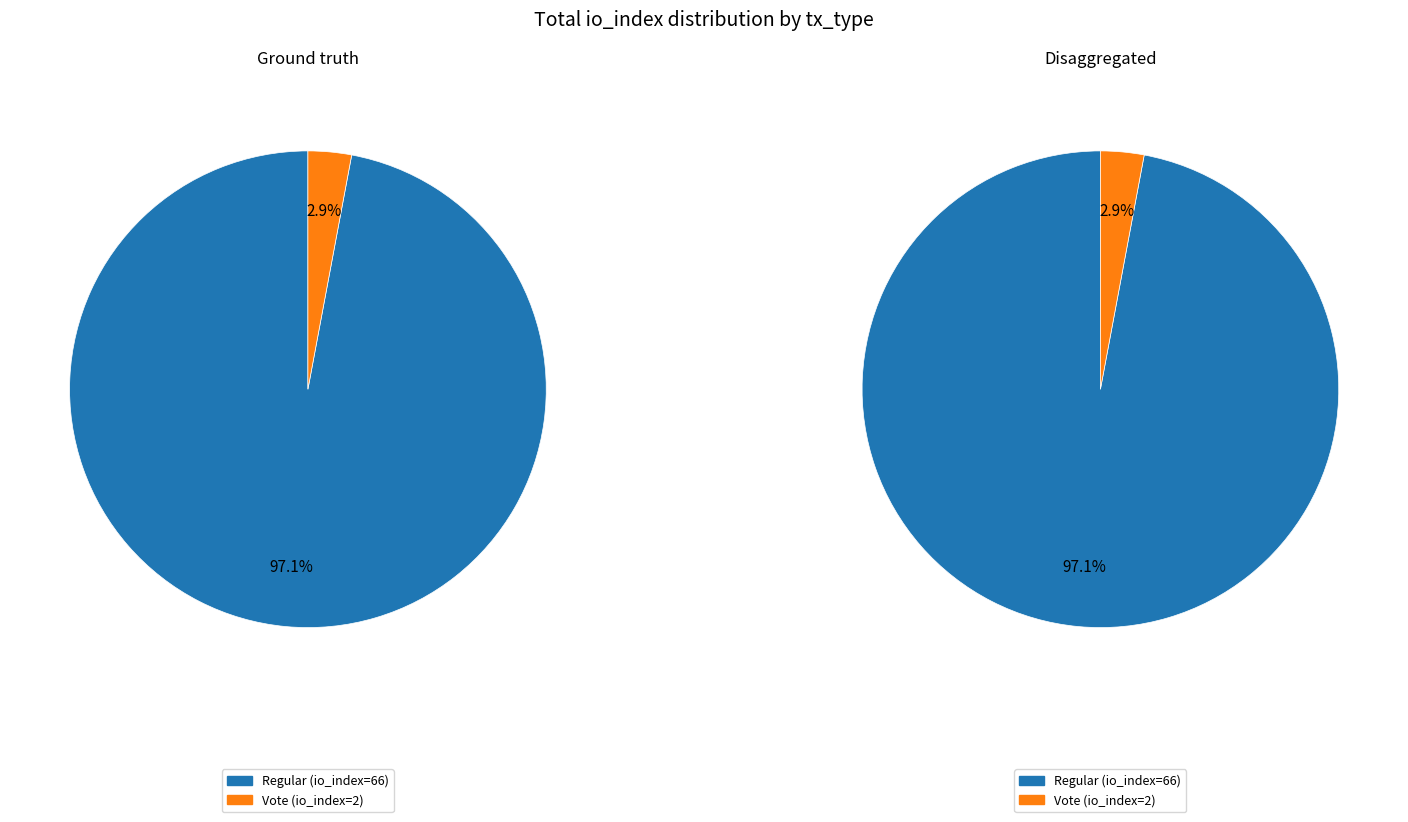

Does Vote (io_index=2) account for over 50% of the chart?

No